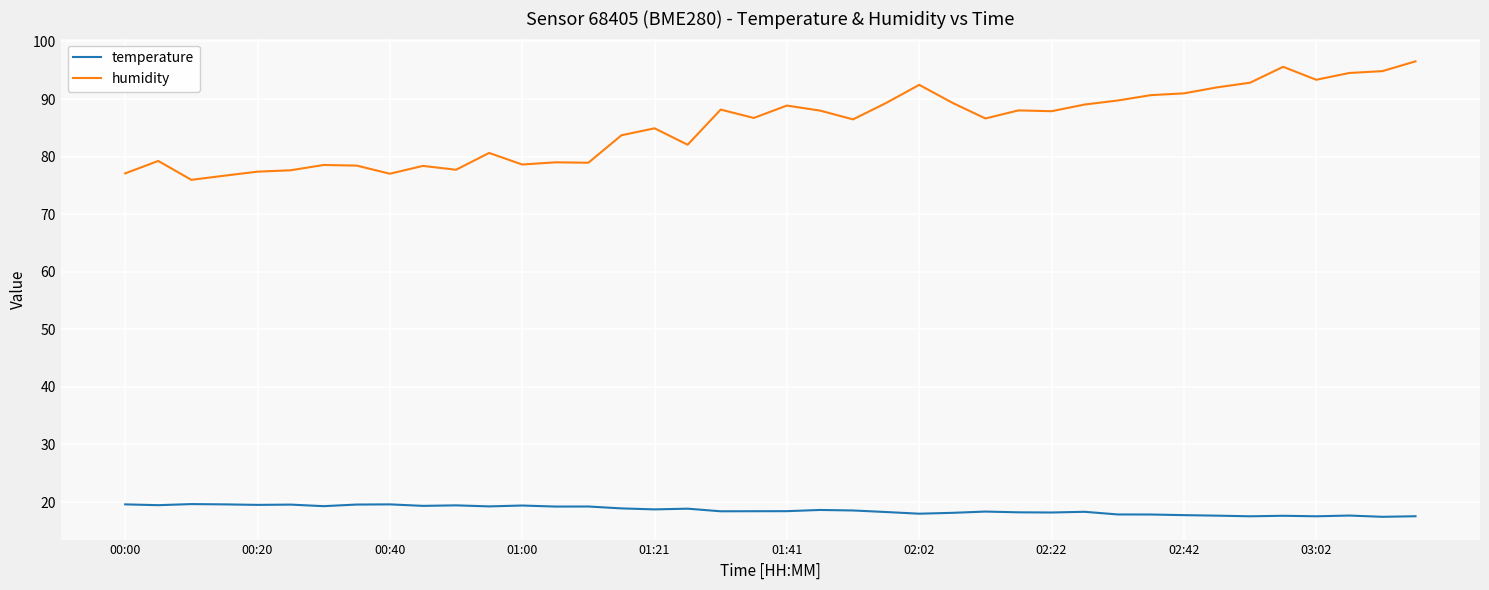

True or false: temperature and humidity cross at least once.

False